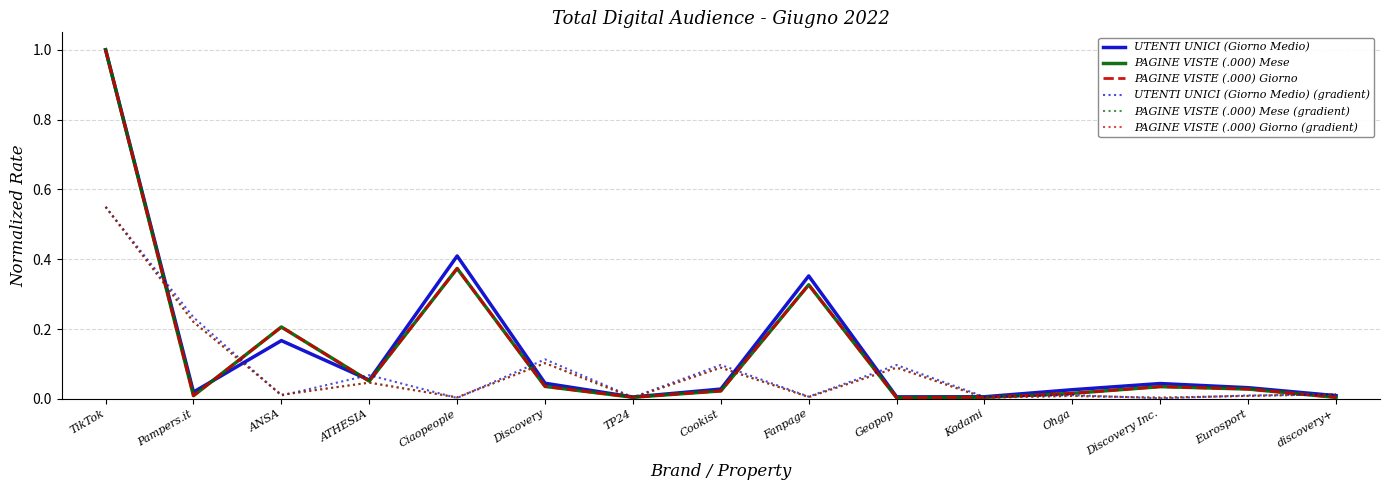

How many lines are shown in the chart?

6